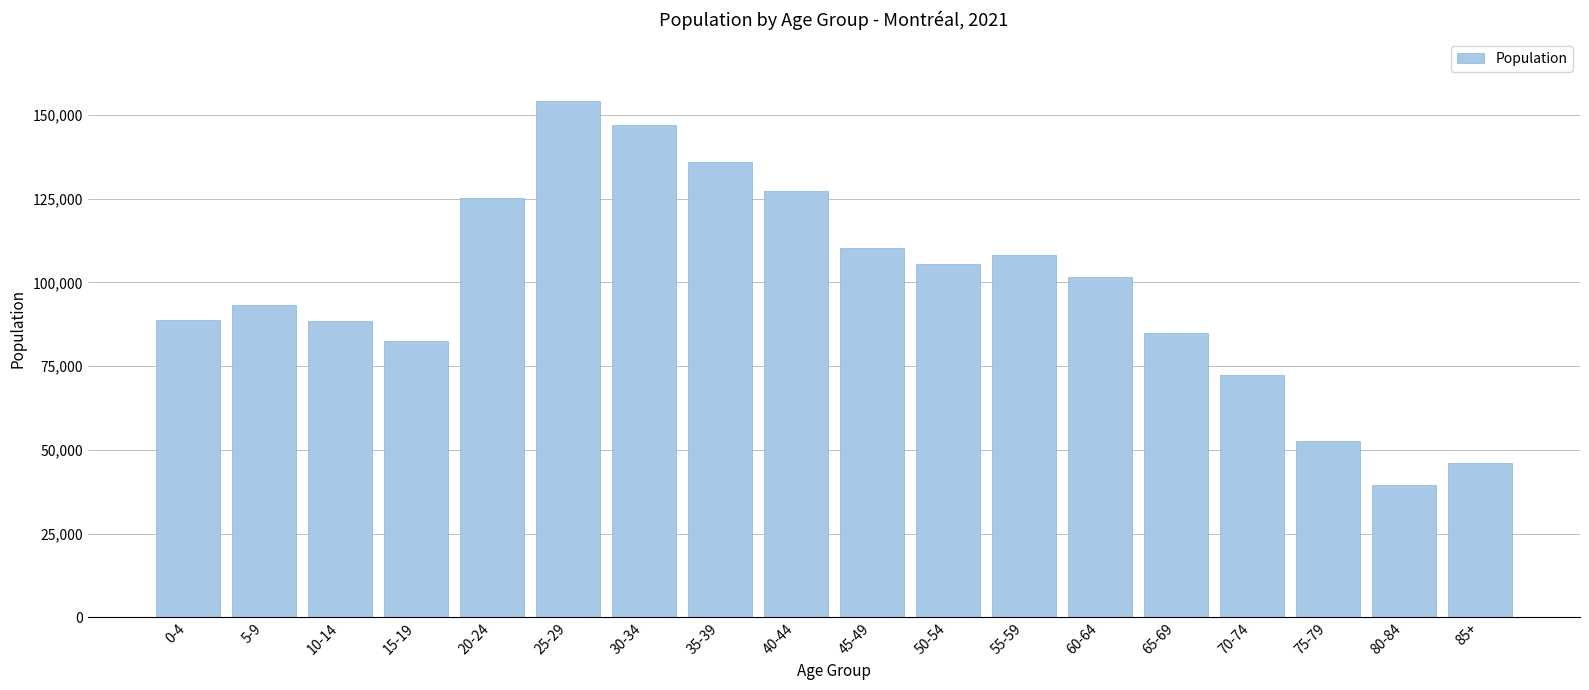

Which category has the highest value across all series?

25-29